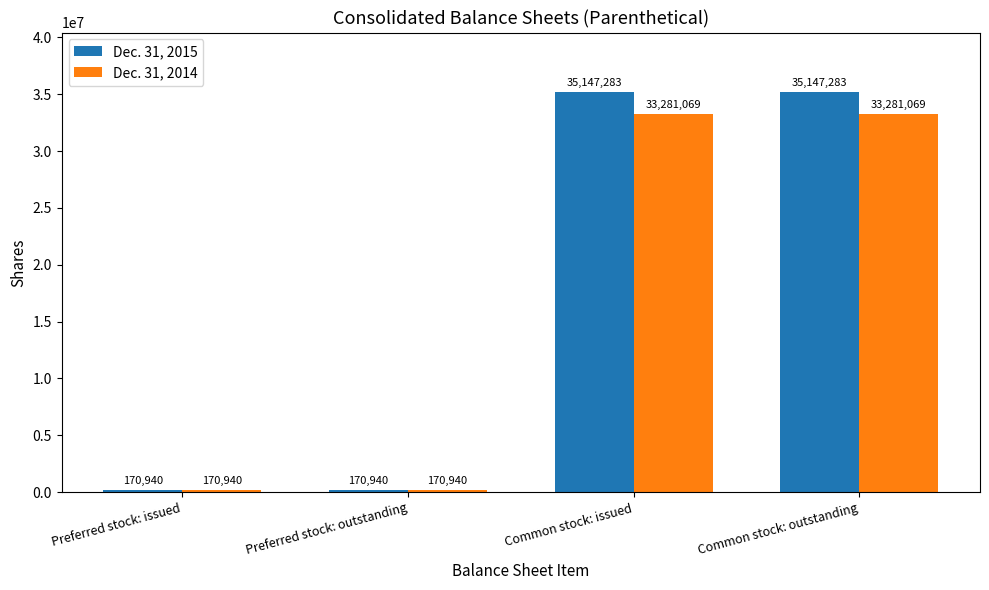

What is the sum of all Dec. 31, 2014 values?

66904018